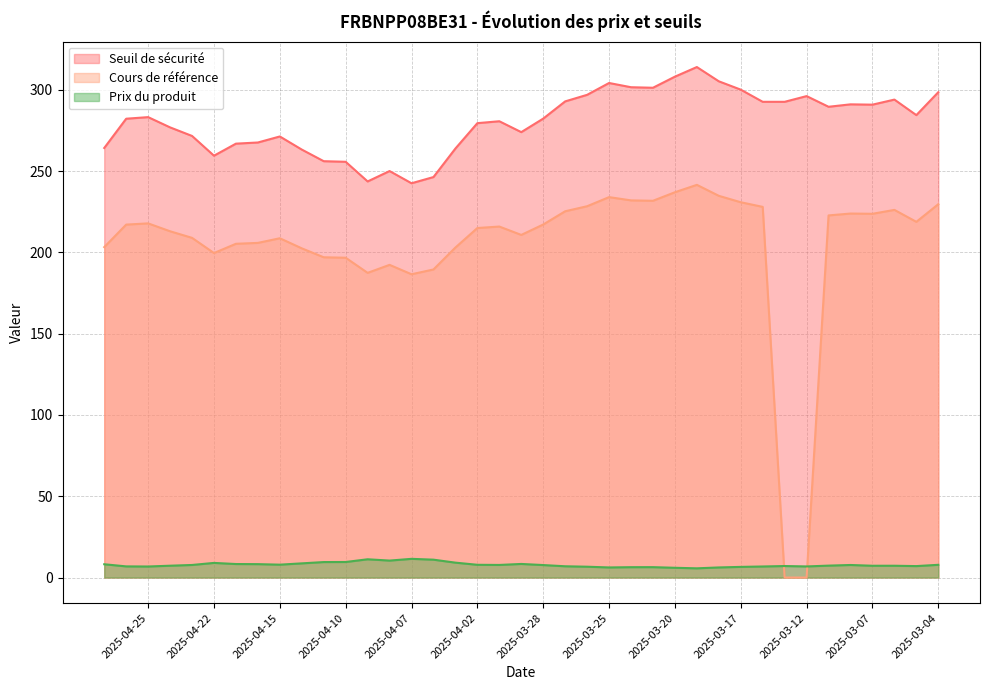

How many series are shown in this chart?

3